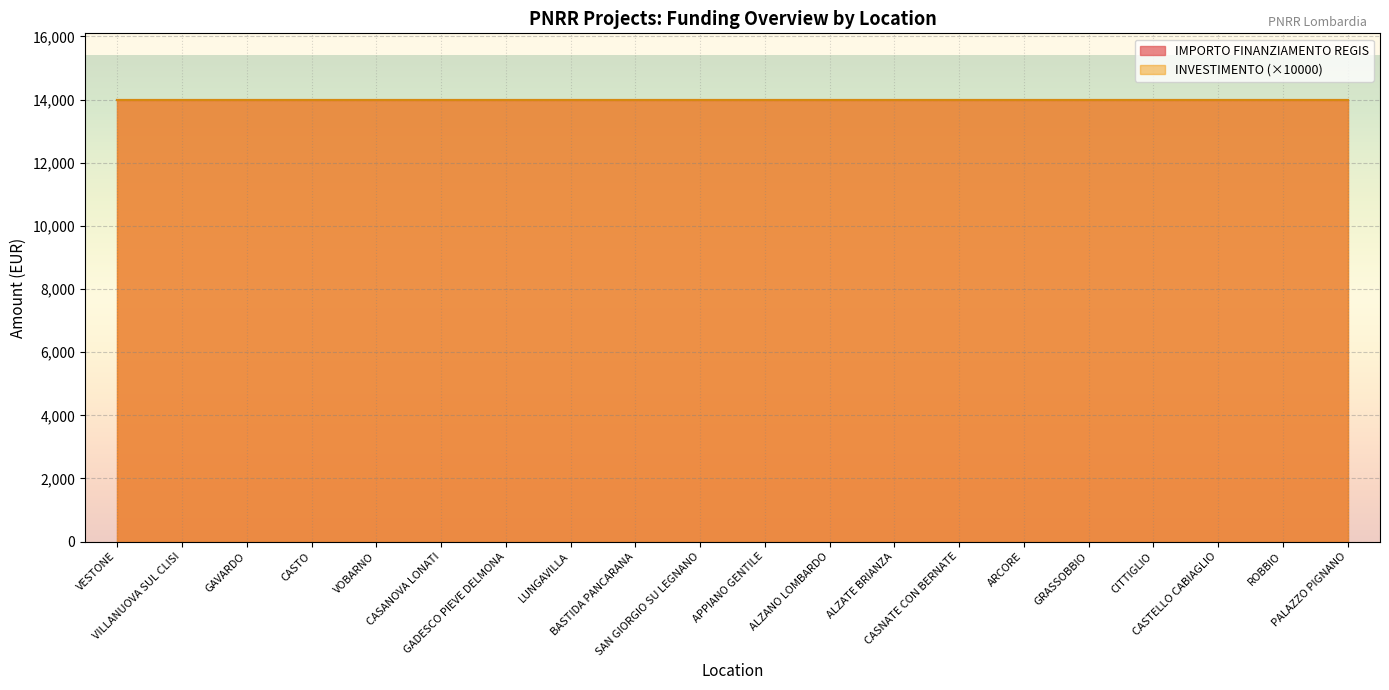

At how many categories does at least one series exceed 2050?

20